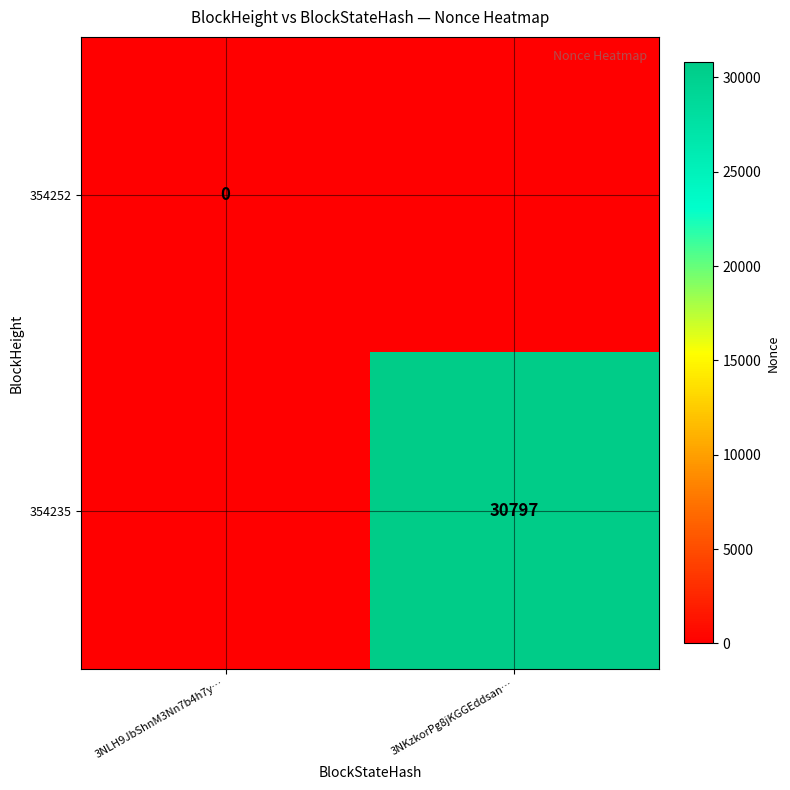

True or false: 354235 has a value of 49587 at 3NKzkorPg8jKGGEddsan….

False